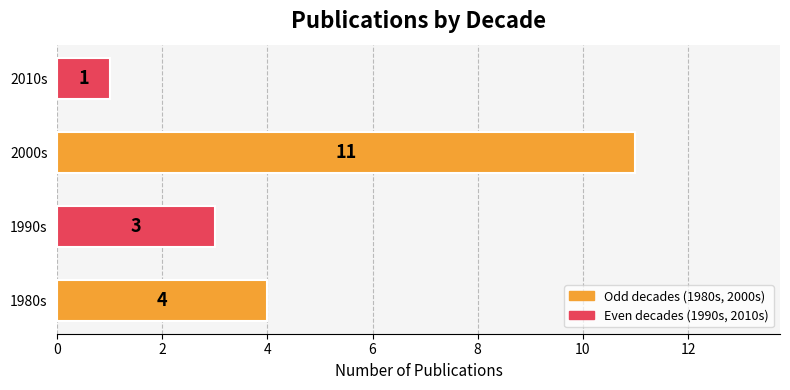

Reading bottom to top, extract all data points from this chart.

1980s=4	1990s=3	2000s=11	2010s=1